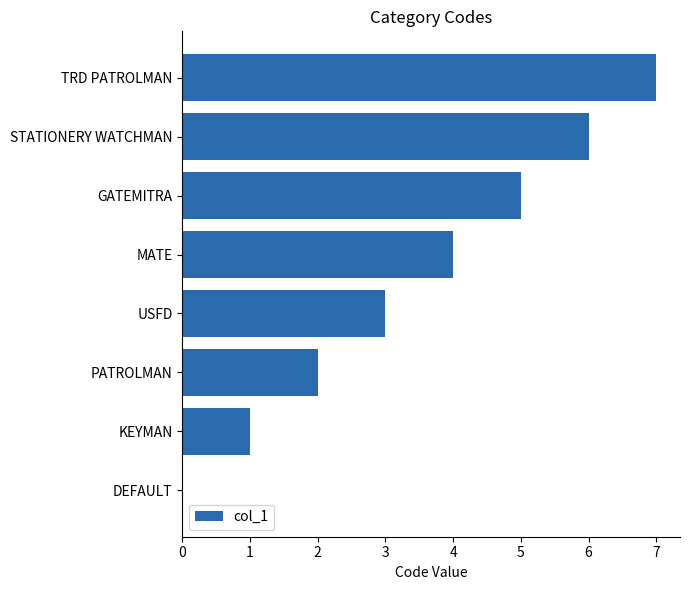

What is the ratio of the value at USFD to the value at GATEMITRA?

0.6